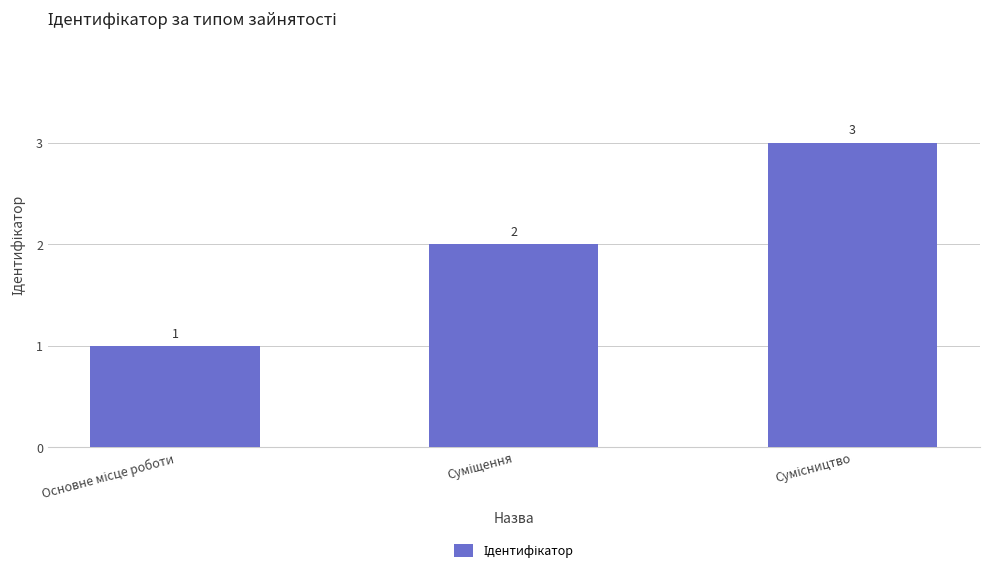

What is the greatest value displayed?

3